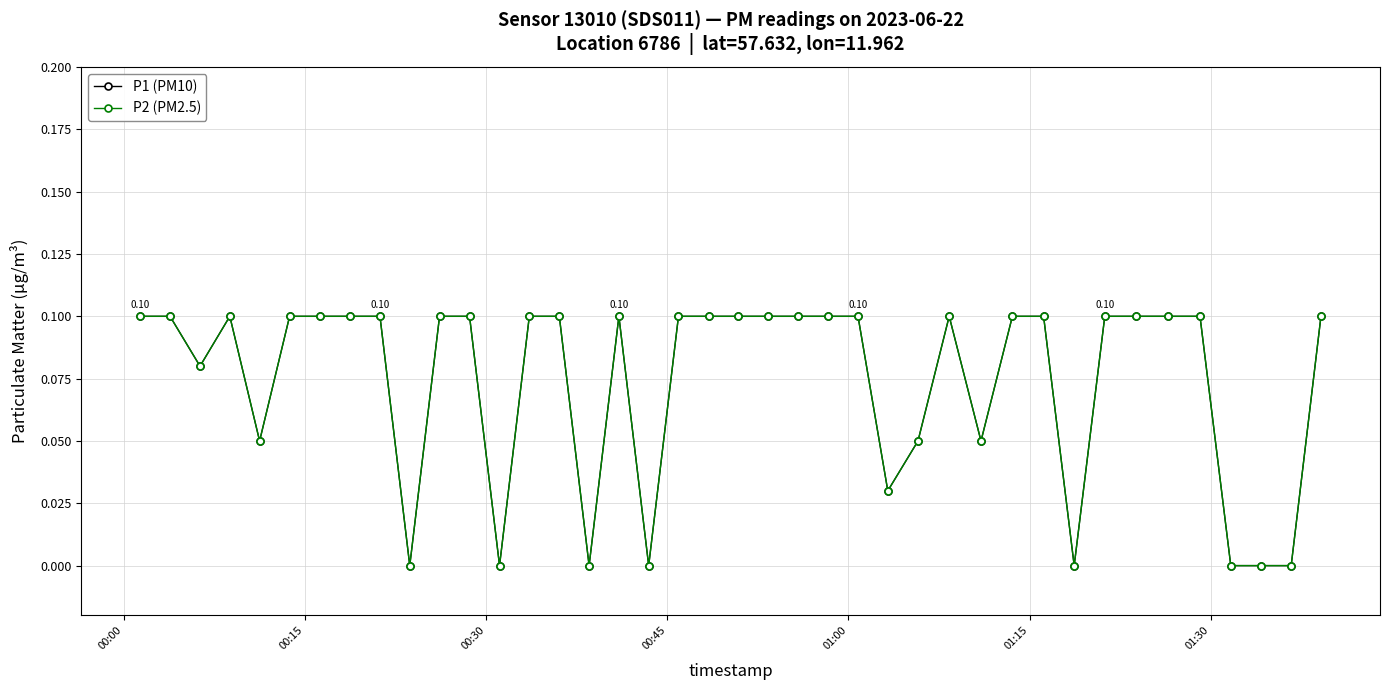

Is this an area chart (filled region under the line)?

No